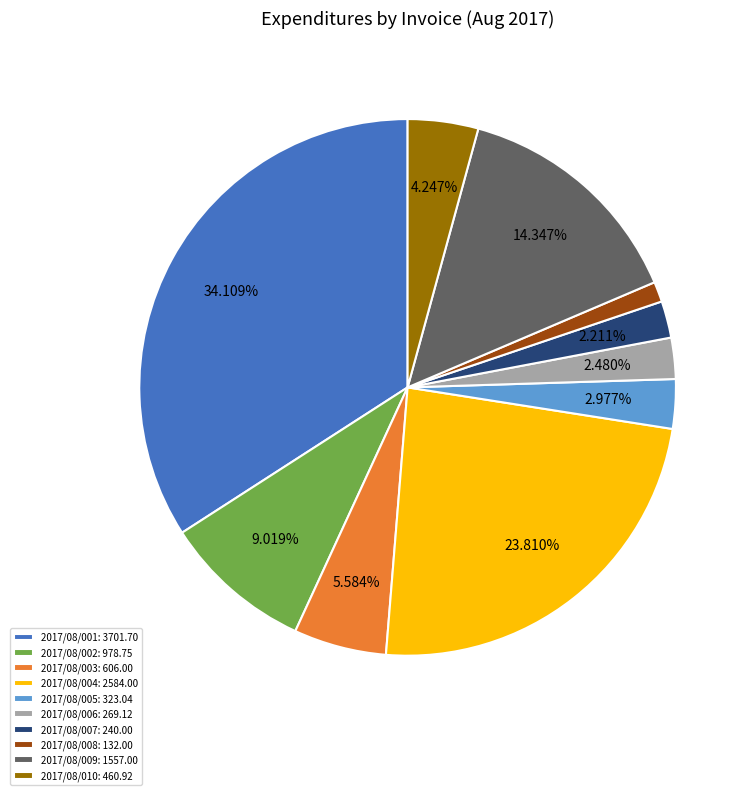

What percentage is NOT represented by 2017/08/002?

91.0%